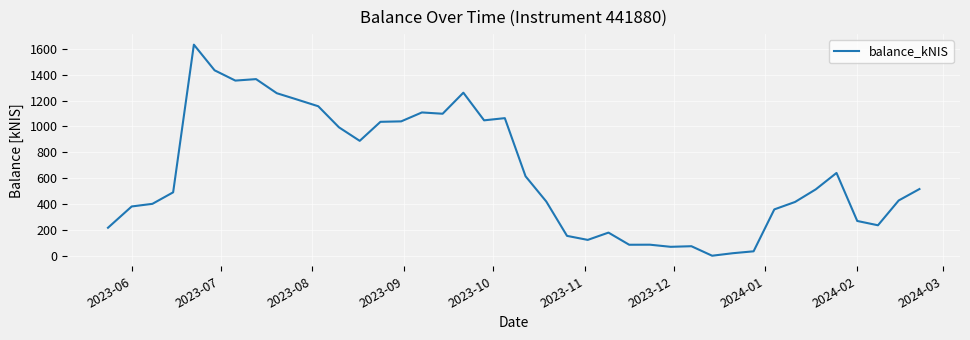

What is the difference between the maximum and minimum values?

1633.2